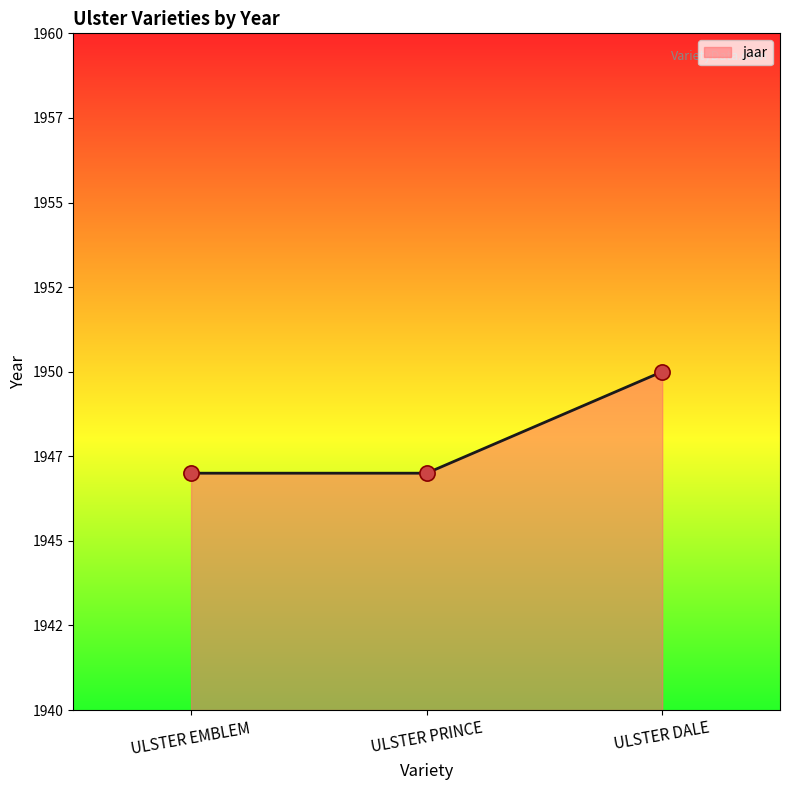

Between ULSTER EMBLEM and ULSTER DALE, which is larger?

ULSTER DALE